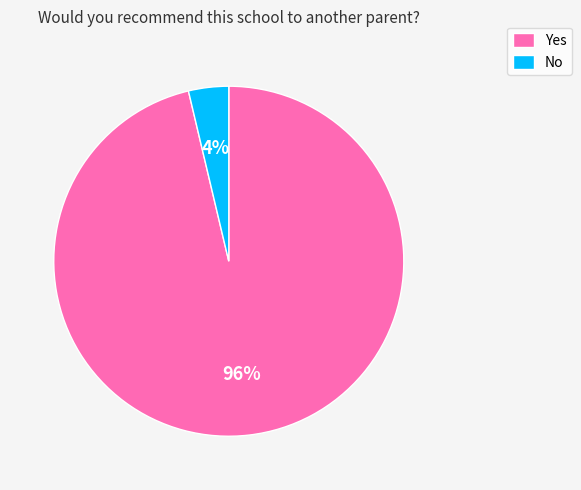

Does Yes represent more than half of the total?

Yes